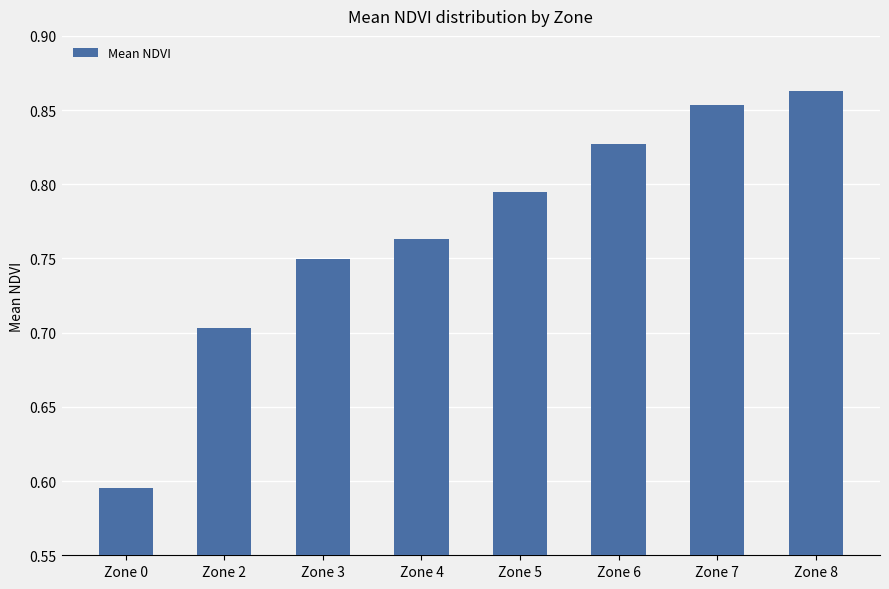

What is the sum of the values at Zone 7 and Zone 6?

1.7